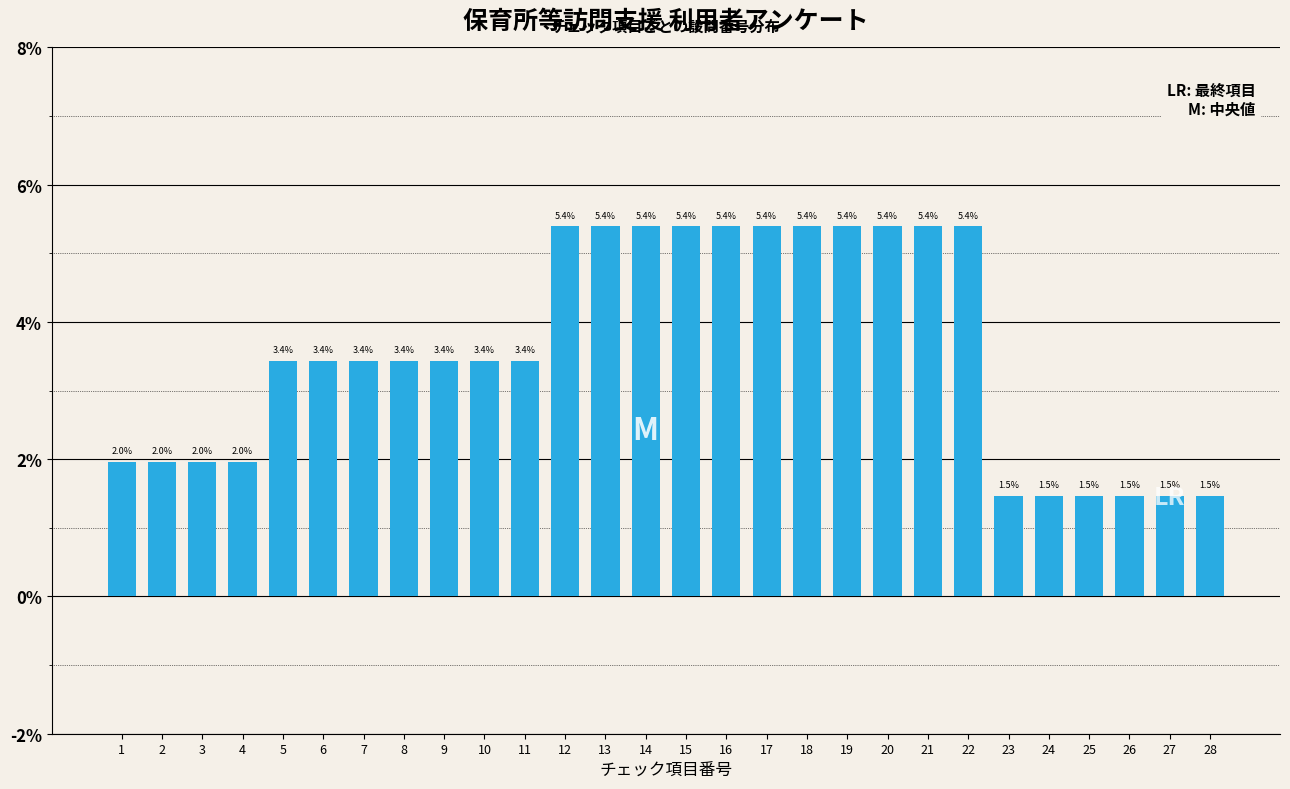

Reading right to left, what are all the values shown in this chart?

1.5	1.5	1.5	1.5	1.5	1.5	5.4	5.4	5.4	5.4	5.4	5.4	5.4	5.4	5.4	5.4	5.4	3.4	3.4	3.4	3.4	3.4	3.4	3.4	2.0	2.0	2.0	2.0